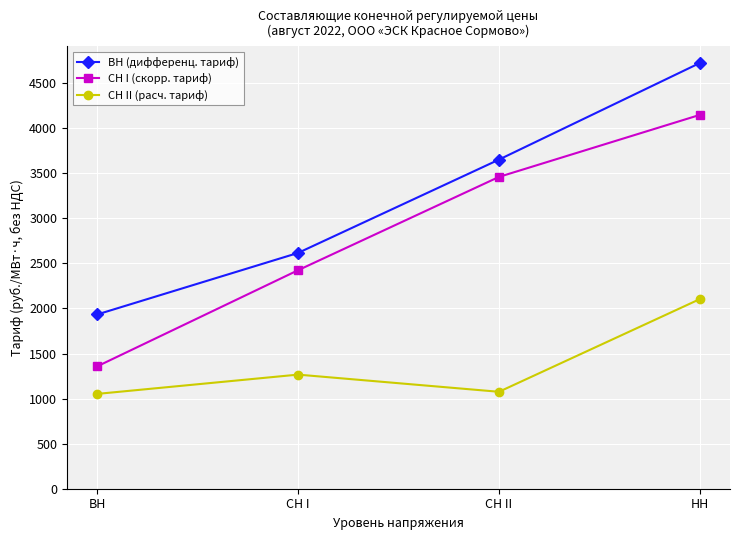

How many data points in СН II (расч. тариф) are less than 1266?

2